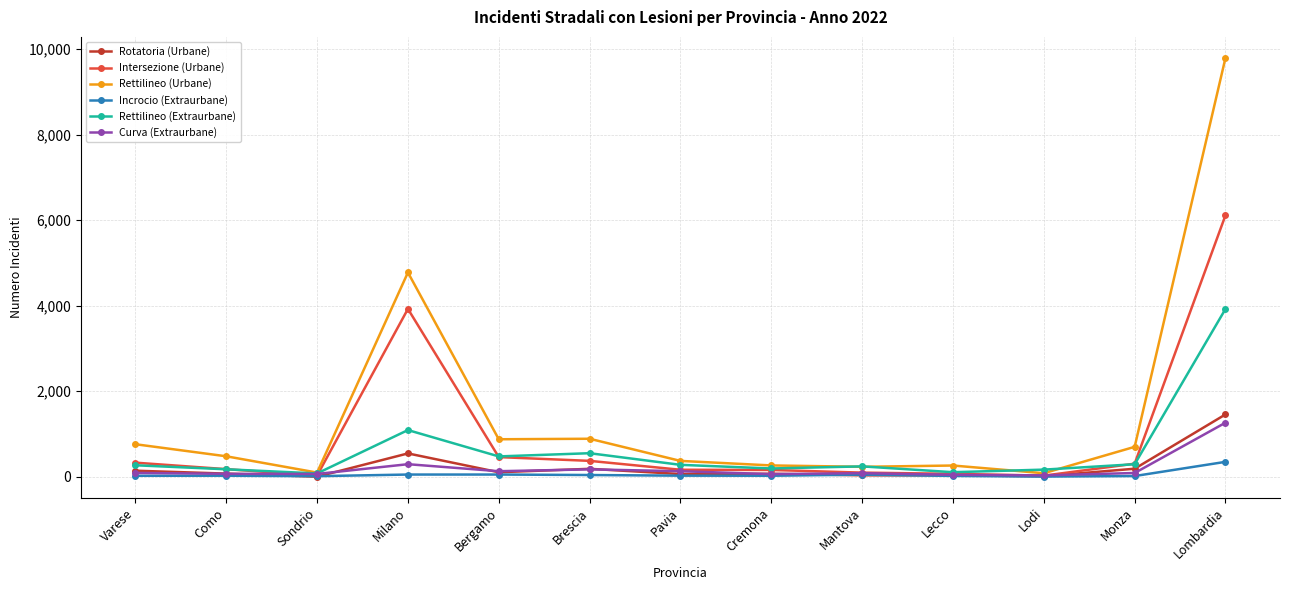

Which series has the widest spread of values?

Rettilineo (Urbane)